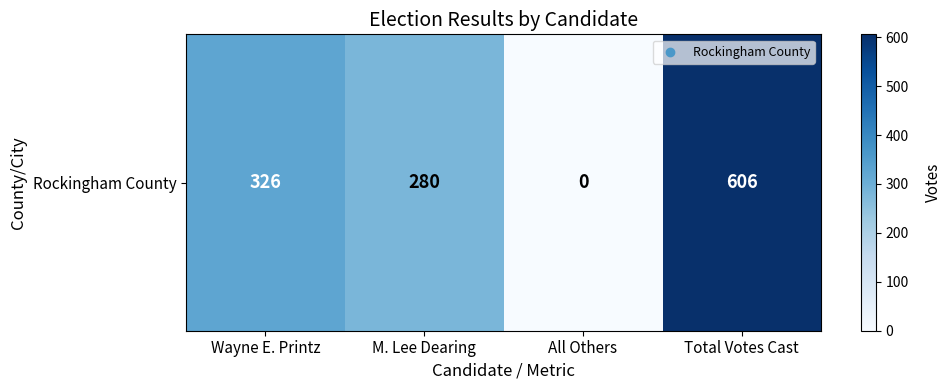

What is the maximum value shown in the chart?

606